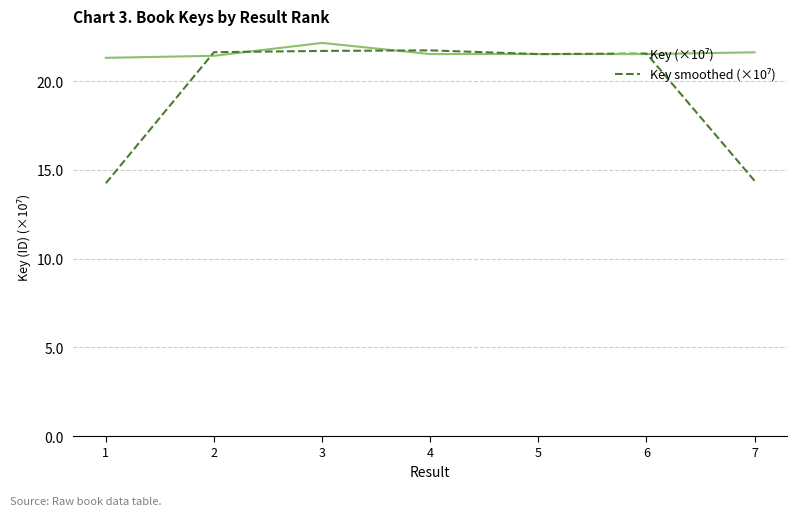

What is the spread (max minus min) of values at 7?

7.2